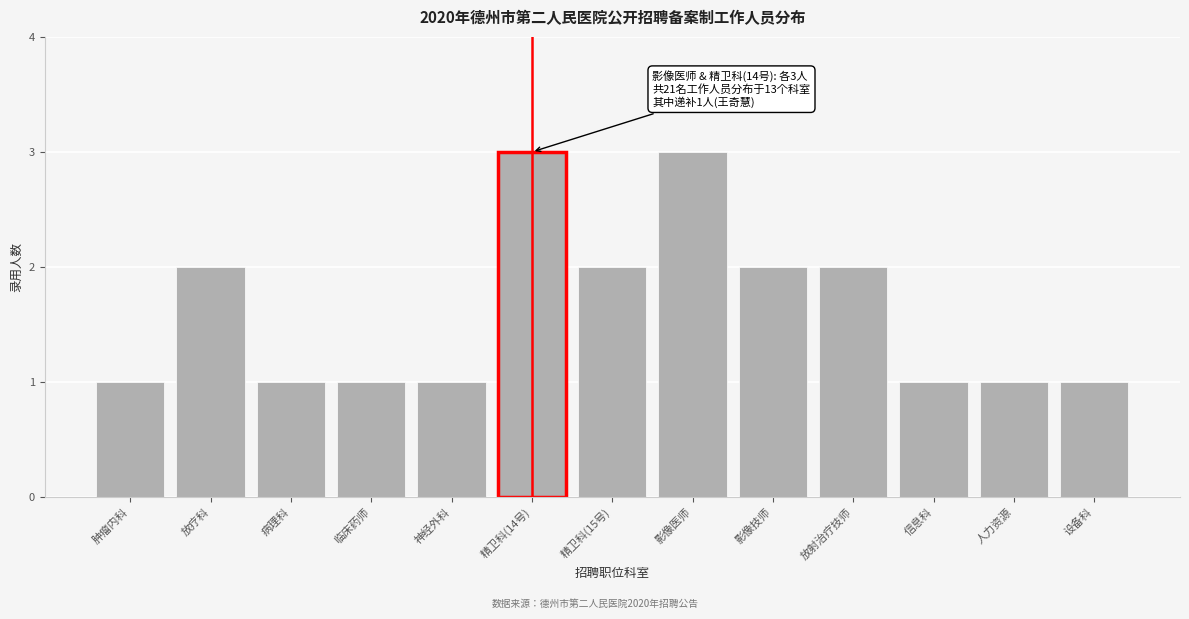

Reading left to right, transcribe all the data shown in this chart.

肿瘤内科=1	放疗科=2	病理科=1	临床药师=1	神经外科=1	精卫科(14号)=3	精卫科(15号)=2	影像医师=3	影像技师=2	放射治疗技师=2	信息科=1	人力资源=1	设备科=1